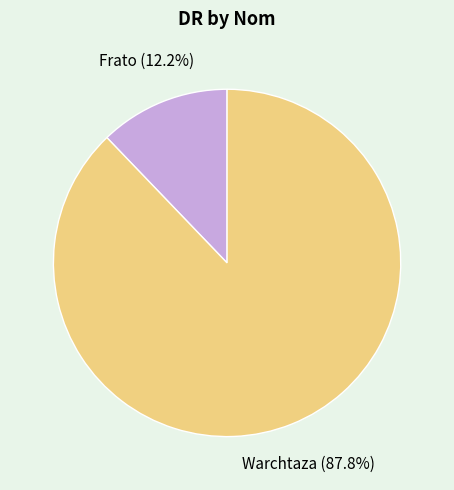

Is there a majority slice in this chart?

Yes